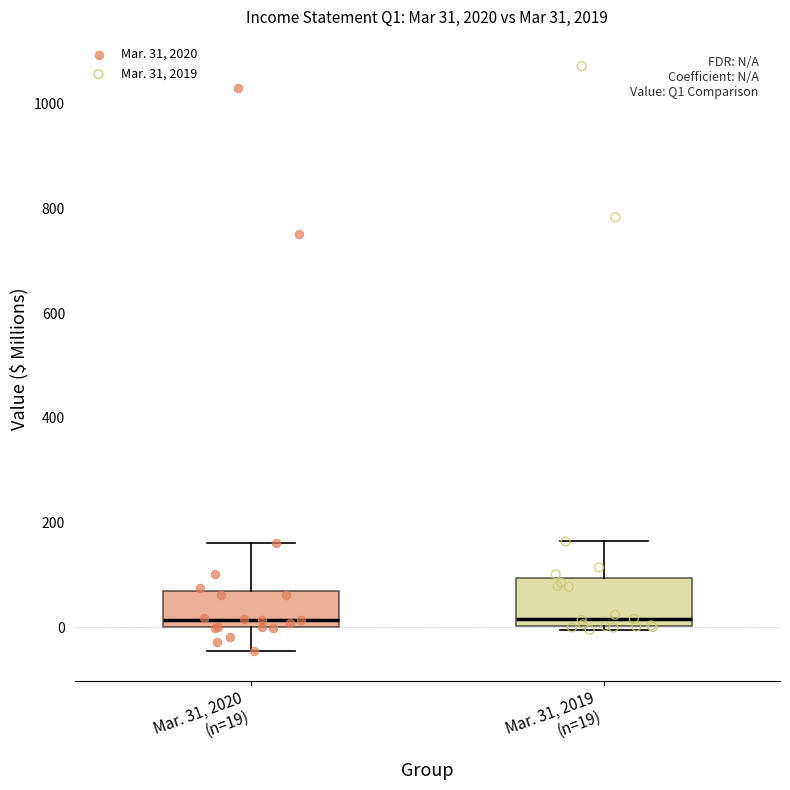

Which box is the tallest, from its lower edge to its upper edge?

Mar. 31, 2019 (n=19)